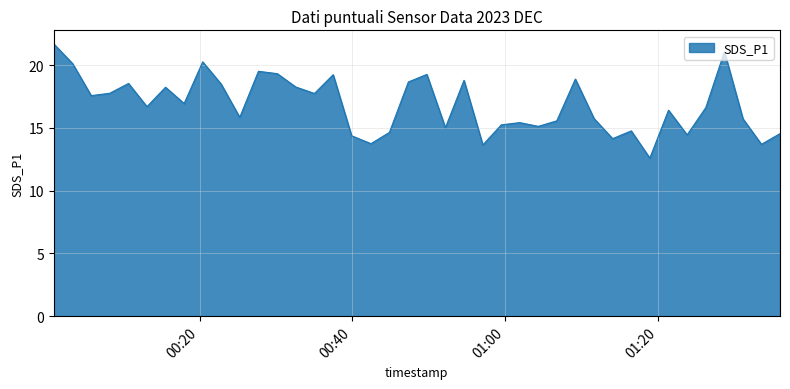

What is the smallest value displayed?

12.6